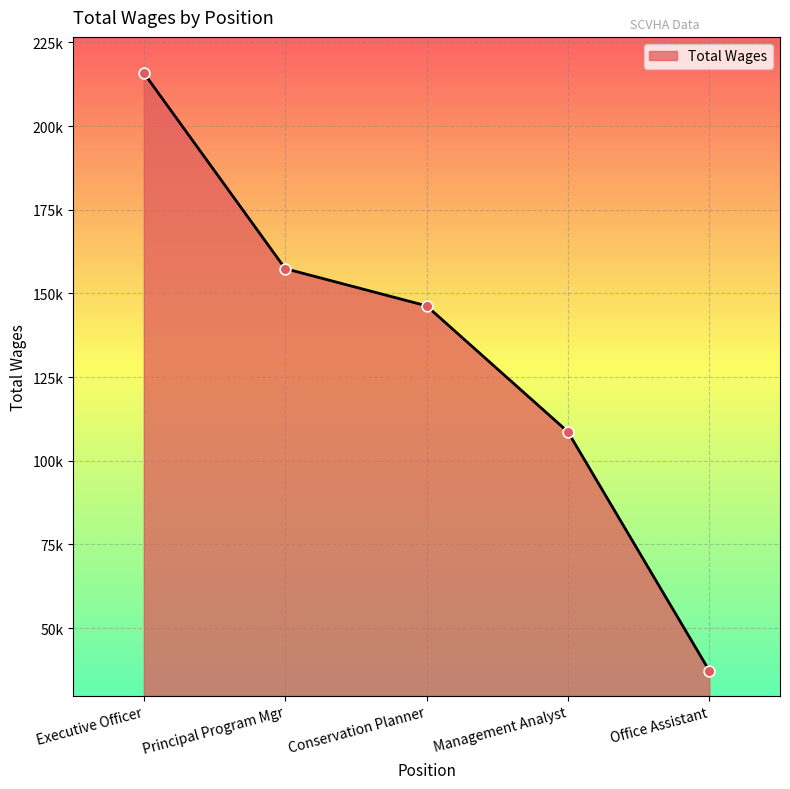

What is the ratio of the value at Office Assistant to the value at Executive Officer?

0.2